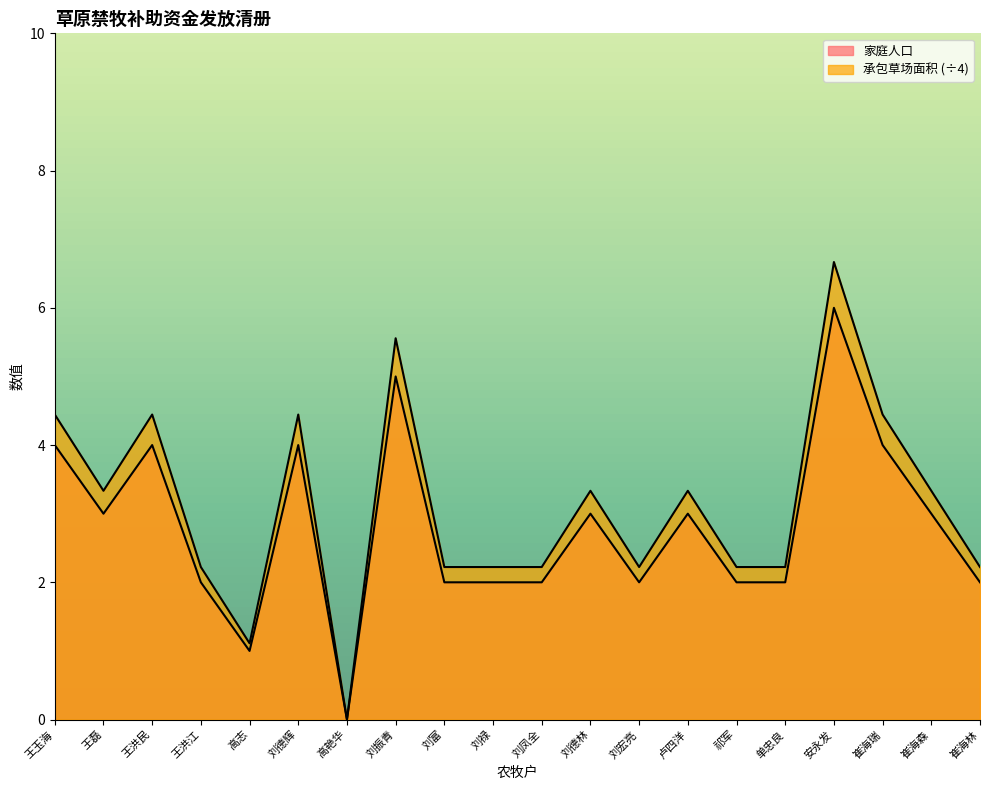

What is the average value of the 承包草场面积 series?

3.1